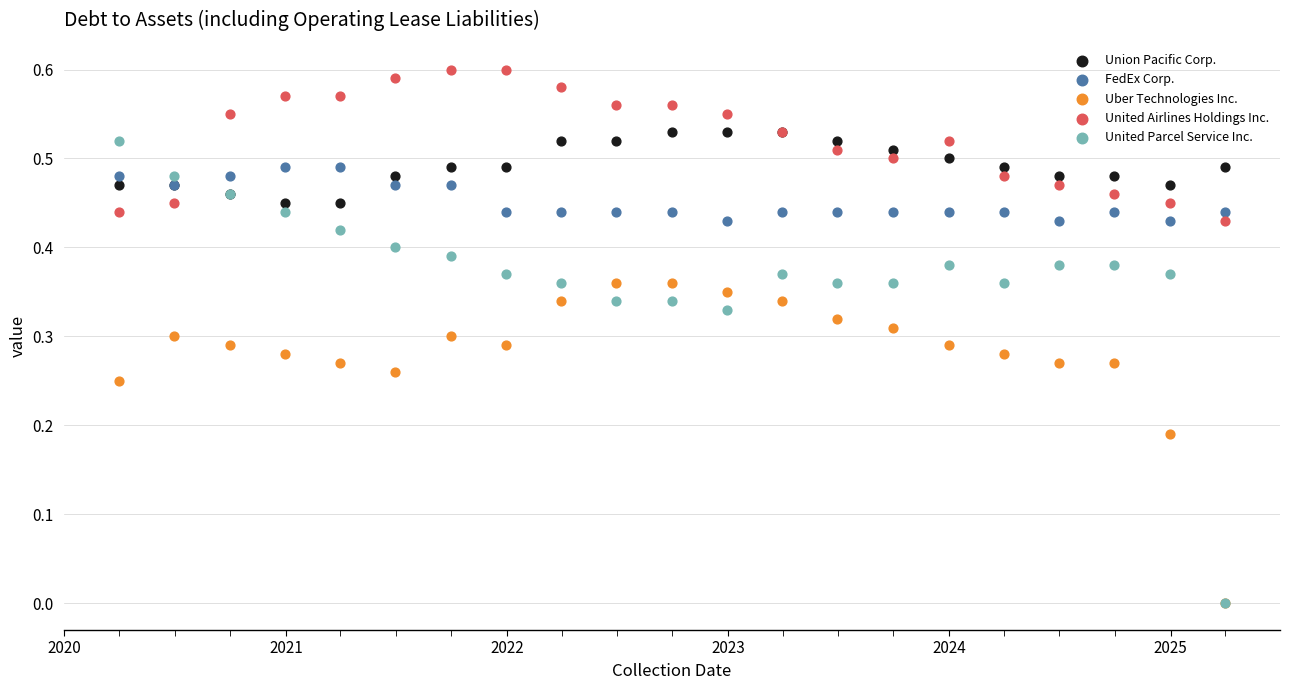

What are all the series names shown in the legend?

Union Pacific Corp., FedEx Corp., Uber Technologies Inc., United Airlines Holdings Inc., United Parcel Service Inc.